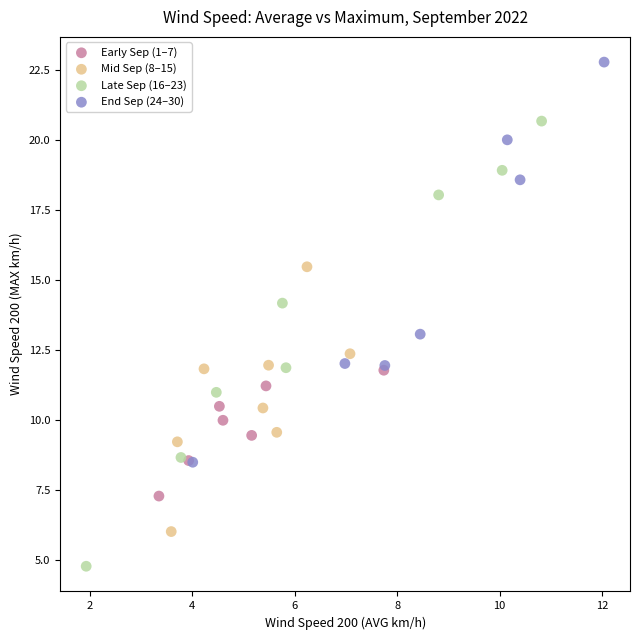

Which series reaches the minimum Y coordinate?

Late Sep (16–23)